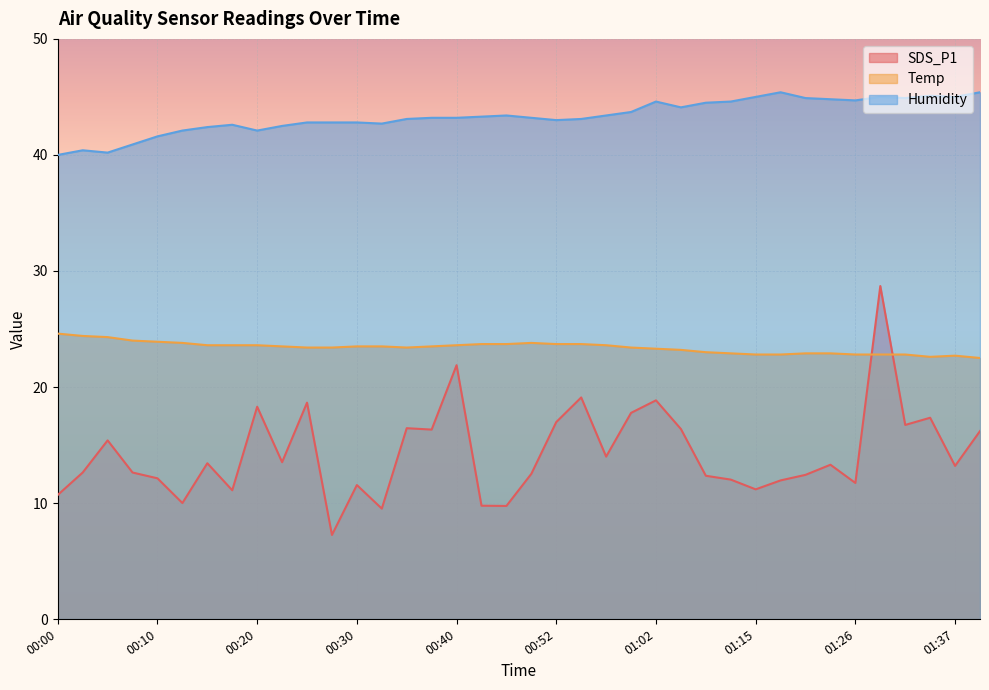

Reading left to right, extract all data points from this chart.

SDS_P1: 10.7	12.6	15.4	12.6	12.1	10.0	13.4	11.1	18.3	13.5	18.6	7.2	11.6	9.5	16.4	16.3	21.9	9.8	9.8	12.5	17.0	19.1	14.0	17.8	18.9	16.4	12.3	12.0	11.2	11.9	12.4	13.3	11.7	28.7	16.7	17.4	13.2	16.2
Temp: 24.6	24.4	24.3	24.0	23.9	23.8	23.6	23.6	23.6	23.5	23.4	23.4	23.5	23.5	23.4	23.5	23.6	23.7	23.7	23.8	23.7	23.7	23.6	23.4	23.3	23.2	23.0	22.9	22.8	22.8	22.9	22.9	22.8	22.8	22.8	22.6	22.7	22.5
Humidity: 40.0	40.4	40.2	40.9	41.6	42.1	42.4	42.6	42.1	42.5	42.8	42.8	42.8	42.7	43.1	43.2	43.2	43.3	43.4	43.2	43.0	43.1	43.4	43.7	44.6	44.1	44.5	44.6	45.0	45.4	44.9	44.8	44.7	45.0	44.9	45.1	45.0	45.4